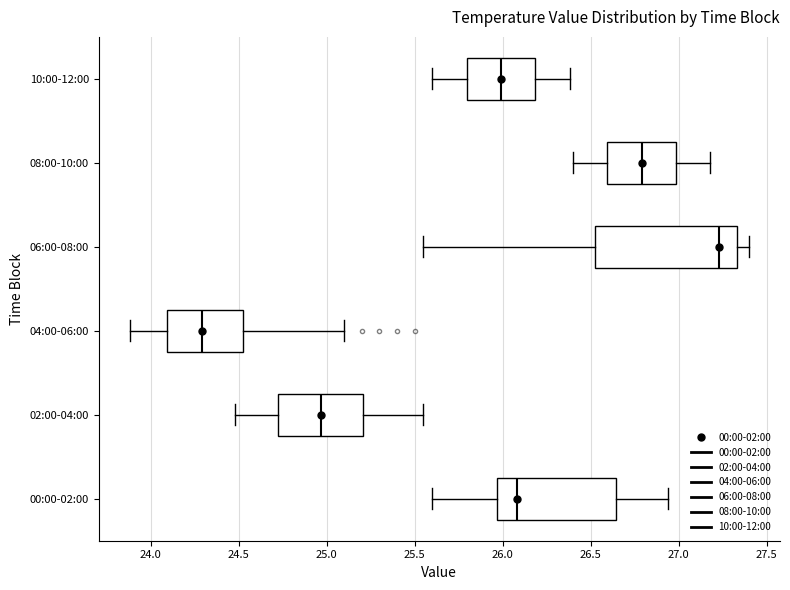

Where does the median line of the box for 08:00-10:00 sit on the x-axis? The values are not printed on the chart, so give them approximately, as read against the axis.

26.80